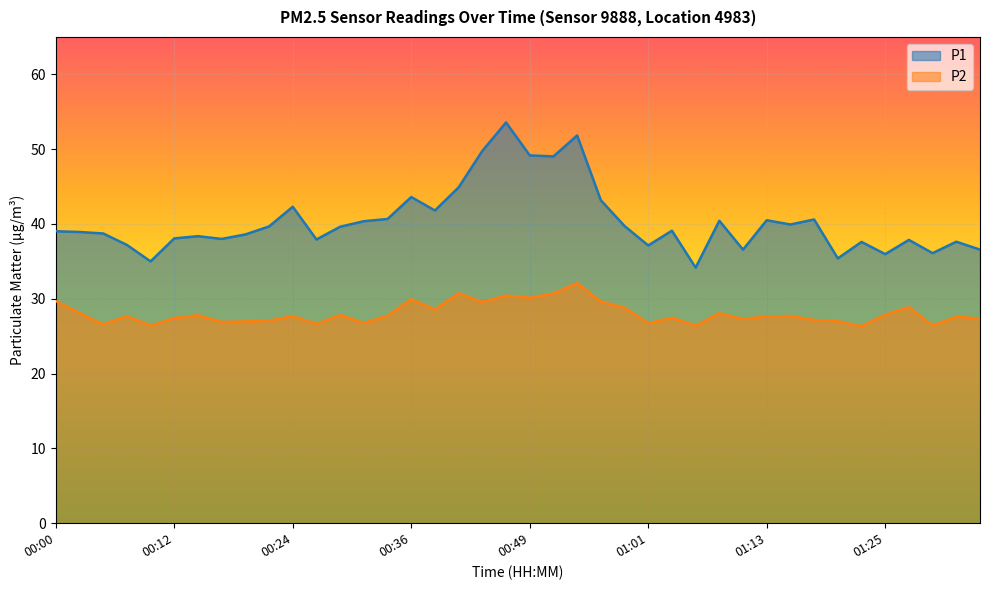

What are all the series names shown in the legend?

P1, P2